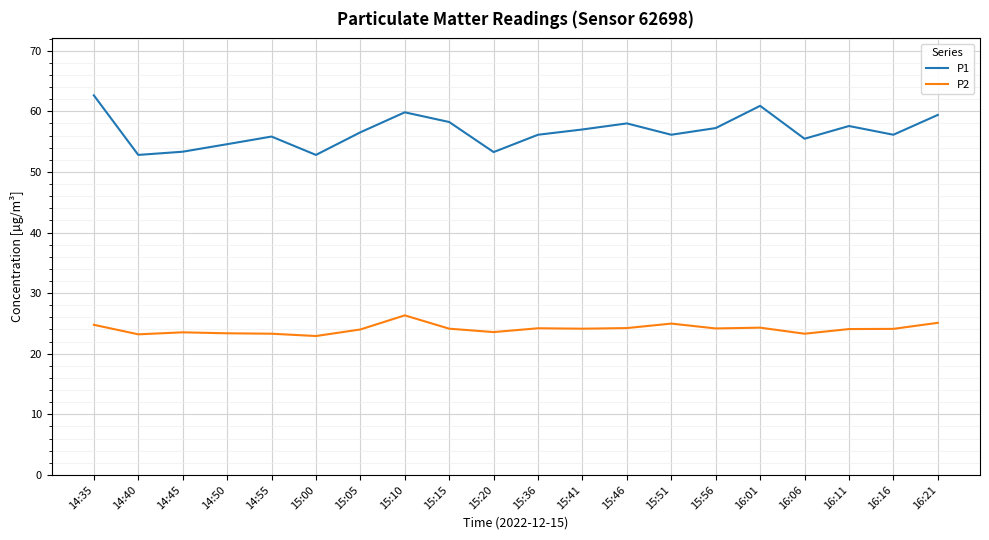

Read the P1 value at 16:11.

57.6